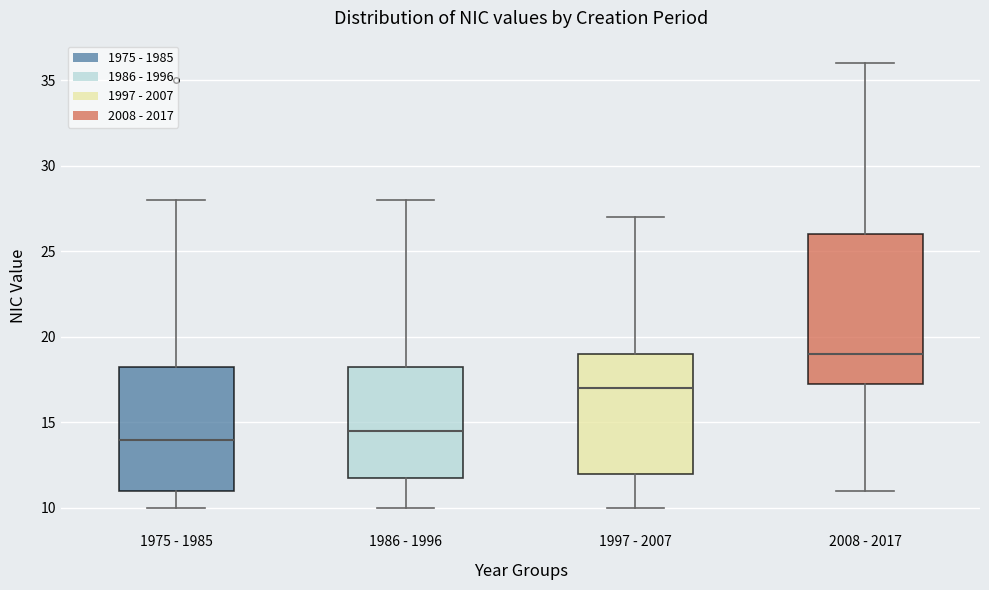

Reading left to right, read every box against the y-axis: the position of its median line, the range the box covers, and the ends of its whiskers. The values are not printed on the chart, so give them approximately, as read against the axis.

1975 - 1985: median 14.0, box 11.0 to 18.5, whiskers 10.0 to 28.0
1986 - 1996: median 14.5, box 12.0 to 18.5, whiskers 10.0 to 28.0
1997 - 2007: median 17.0, box 12.0 to 19.0, whiskers 10.0 to 27.0
2008 - 2017: median 19.0, box 17.5 to 26.0, whiskers 11.0 to 36.0